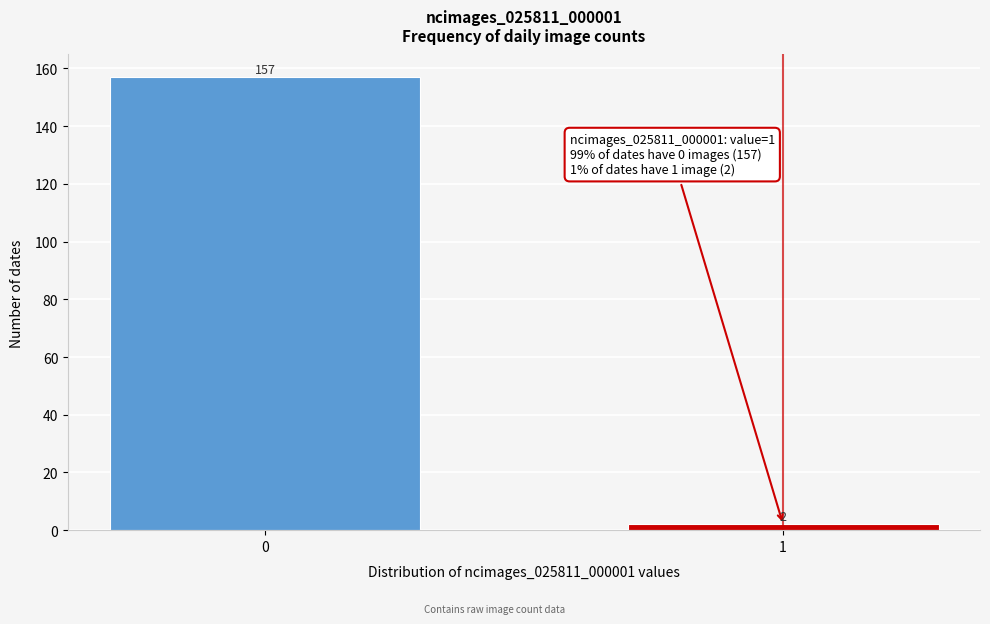

Reading left to right, what are all the values shown in this chart?

157	2